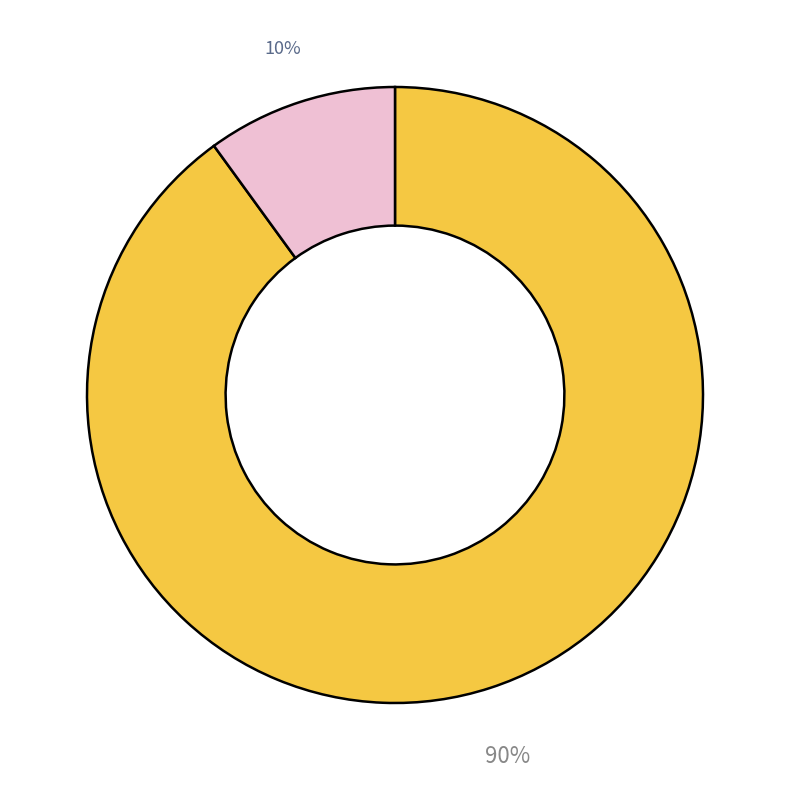

Does any single category account for the majority?

Yes